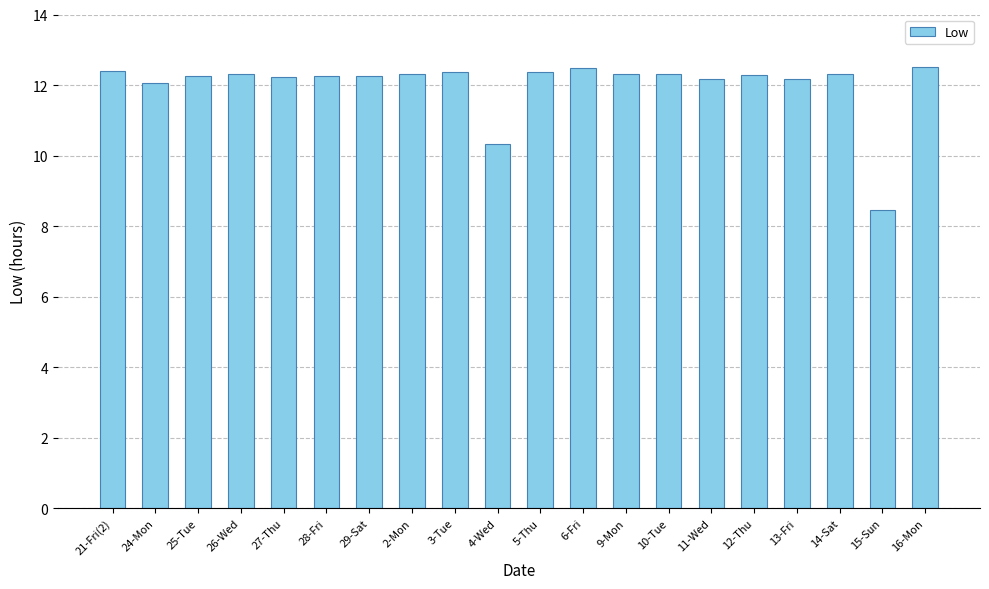

The chart shows a value of 12.3 at 15-Sun. True or false?

False